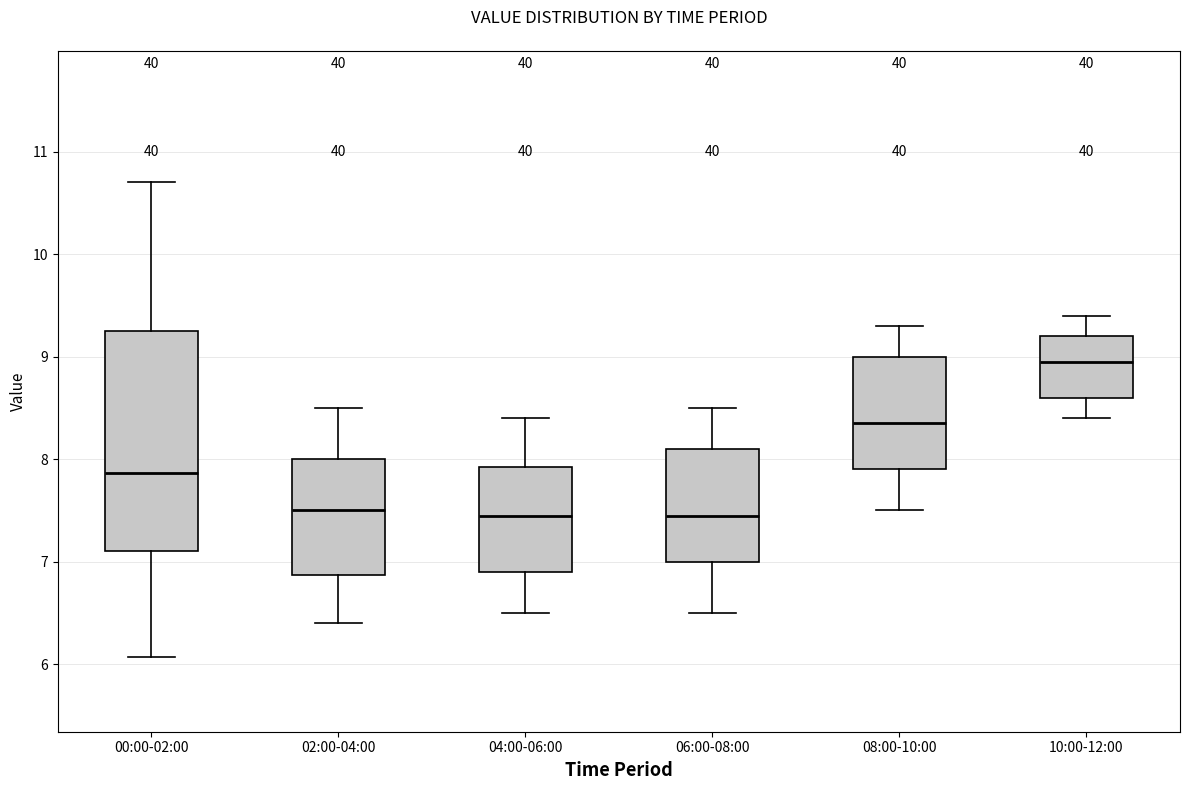

Which box is the tallest, from its lower edge to its upper edge?

00:00-02:00